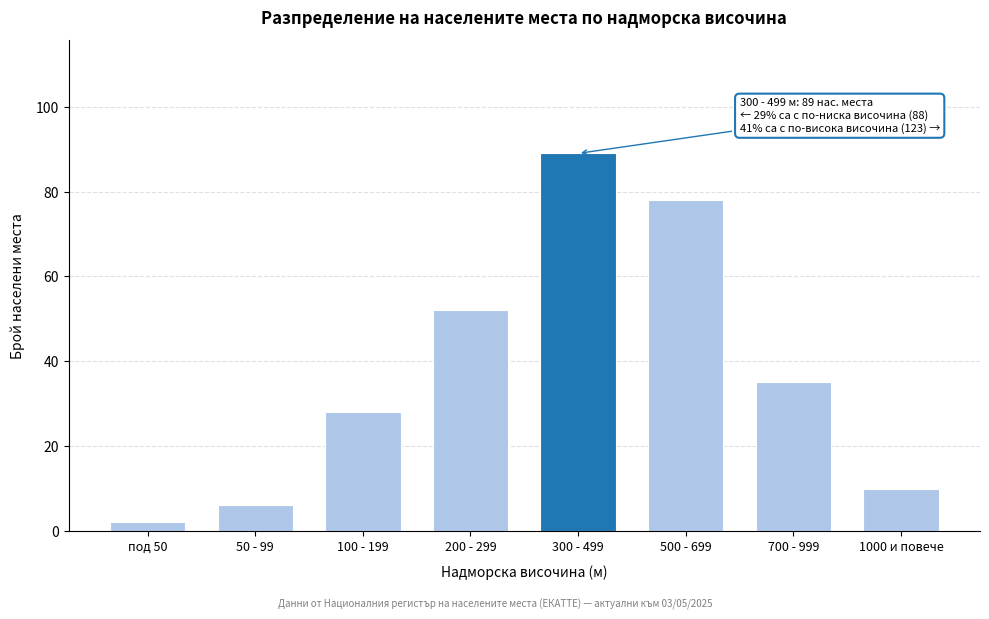

Reading left to right, list all the values displayed in this chart.

2	6	28	52	89	78	35	10